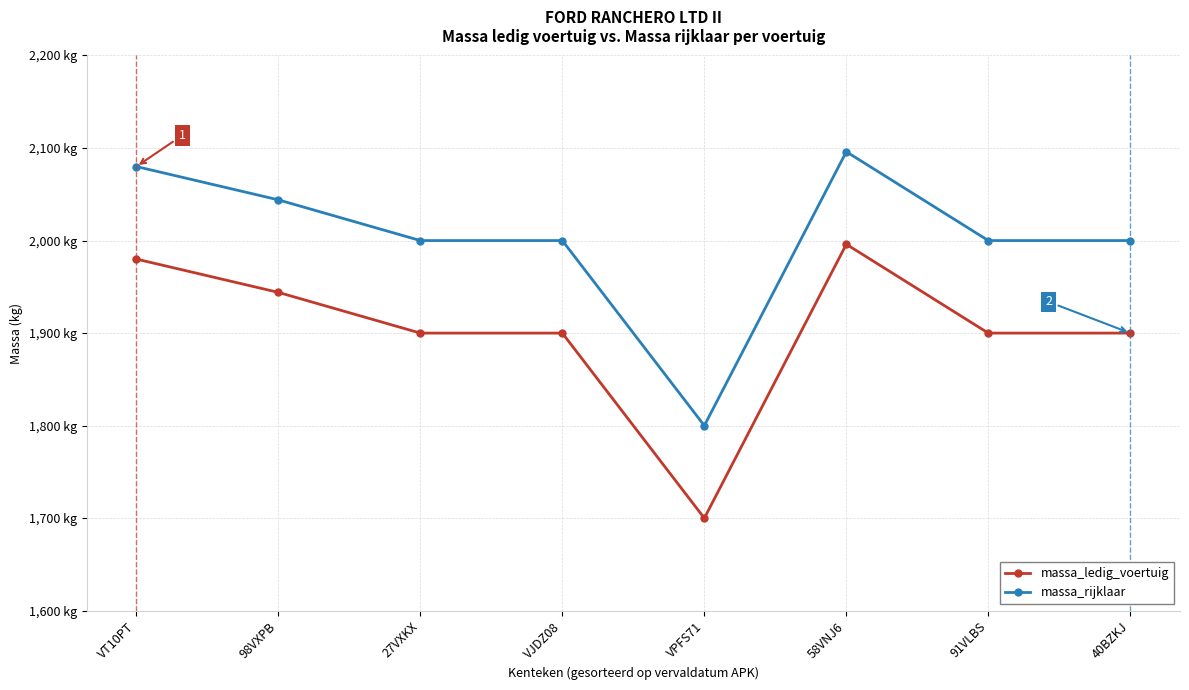

At how many categories does at least one series exceed 1922?

7